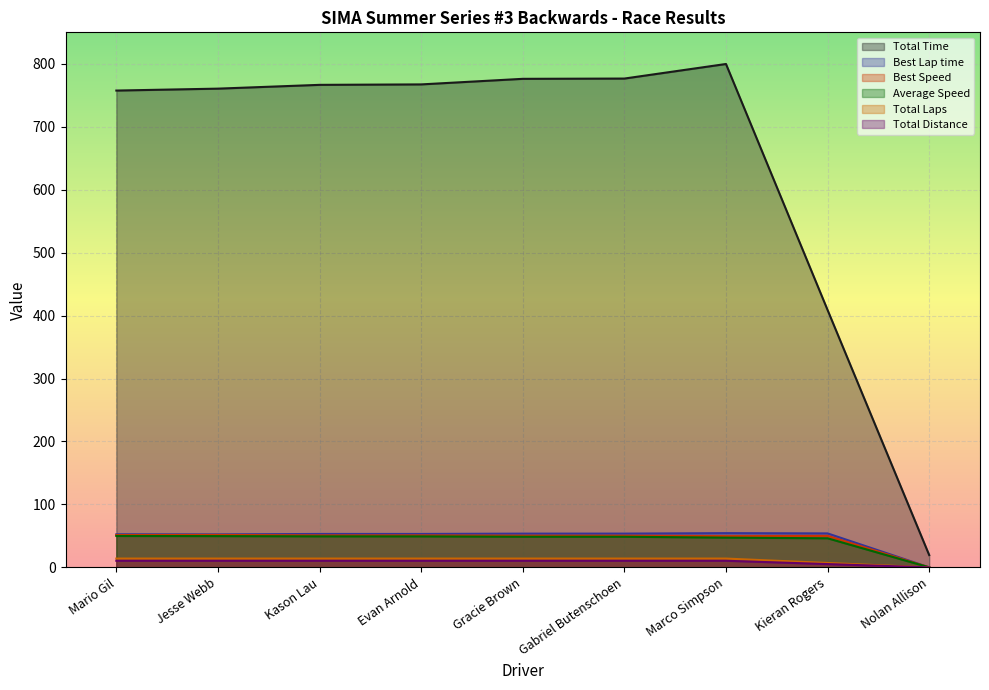

Which series has the largest total across all categories?

Total Time